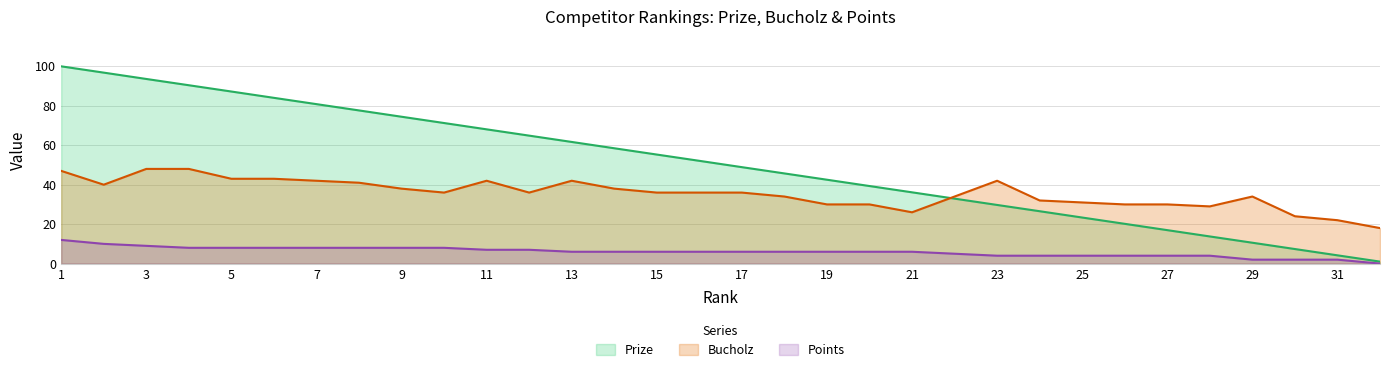

Reading right to left, what are all the values shown in this chart?

Prize: 1.0	4.2	7.4	10.6	13.8	17.0	20.2	23.4	26.6	29.7	32.9	36.1	39.3	42.5	45.7	48.9	52.1	55.3	58.5	61.7	64.9	68.1	71.3	74.5	77.7	80.8	84.0	87.2	90.4	93.6	96.8	100.0
Bucholz: 18.0	22.0	24.0	34.0	29.0	30.0	30.0	31.0	32.0	42.0	34.0	26.0	30.0	30.0	34.0	36.0	36.0	36.0	38.0	42.0	36.0	42.0	36.0	38.0	41.0	42.0	43.0	43.0	48.0	48.0	40.0	47.0
Points: 0.0	2.0	2.0	2.0	4.0	4.0	4.0	4.0	4.0	4.0	5.0	6.0	6.0	6.0	6.0	6.0	6.0	6.0	6.0	6.0	7.0	7.0	8.0	8.0	8.0	8.0	8.0	8.0	8.0	9.0	10.0	12.0